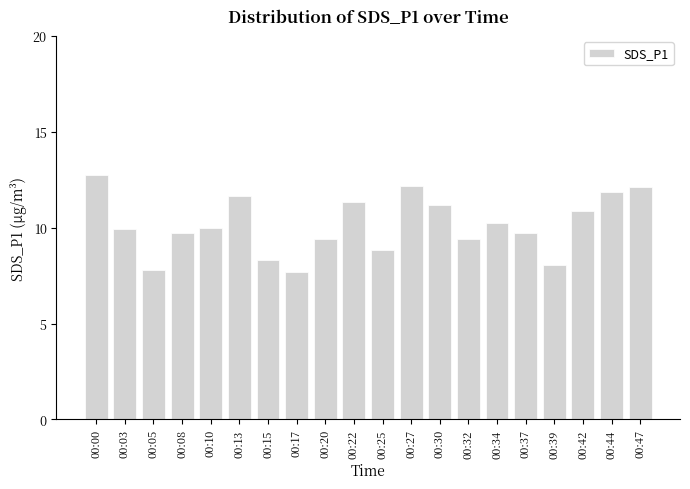

True or false: the data shows 19.3 at 00:44.

False